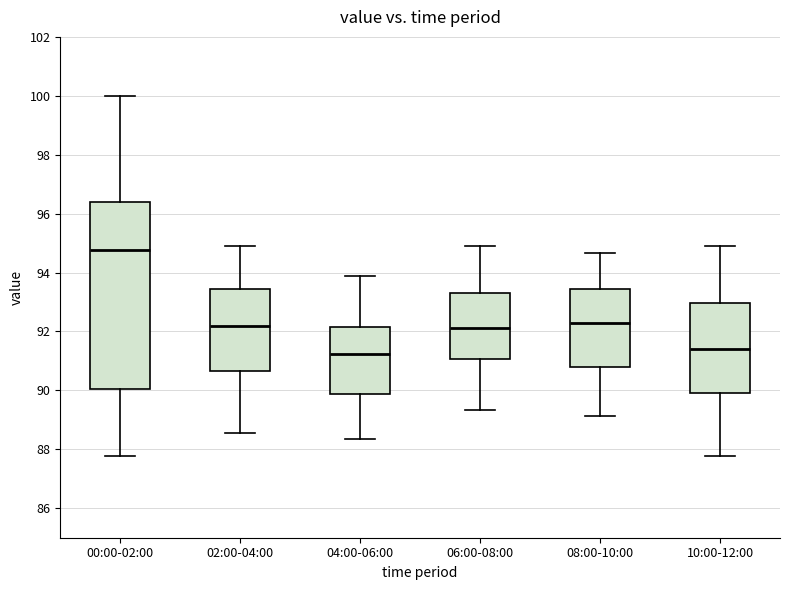

Where does the upper whisker of the box for 08:00-10:00 end on the y-axis? The values are not printed on the chart, so give them approximately, as read against the axis.

94.6